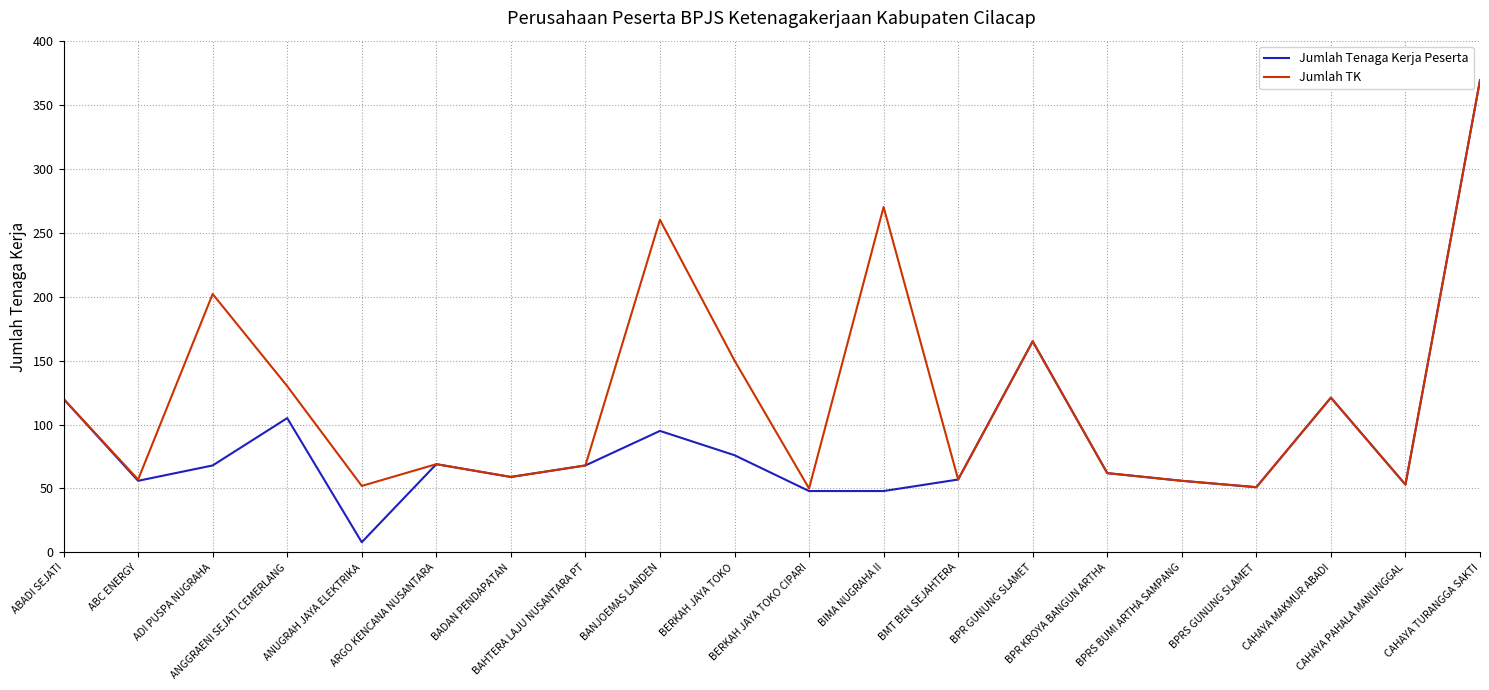

How many categories are shown in the chart?

20